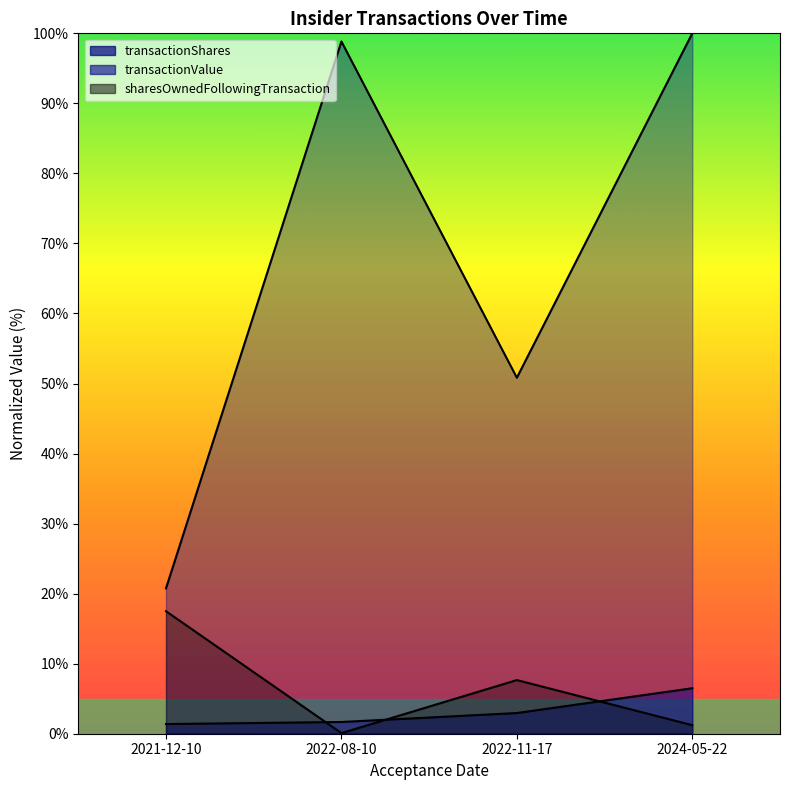

True or false: sharesOwnedFollowingTransaction and transactionValue intersect in this chart.

False